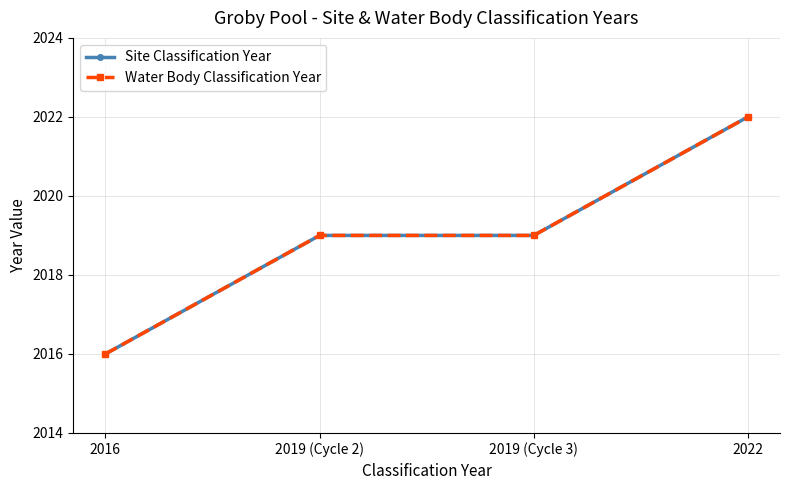

Which series has the largest total across all categories?

Site Classification Year